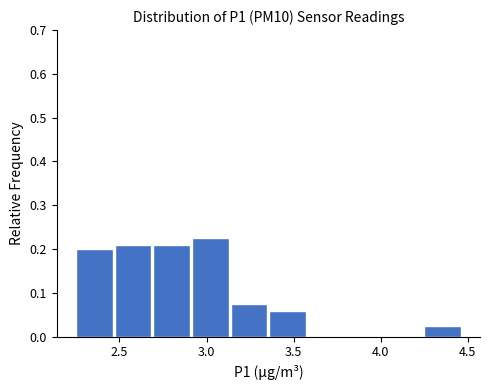

Which range on the x-axis has the tallest bar?

2.90 to 3.15